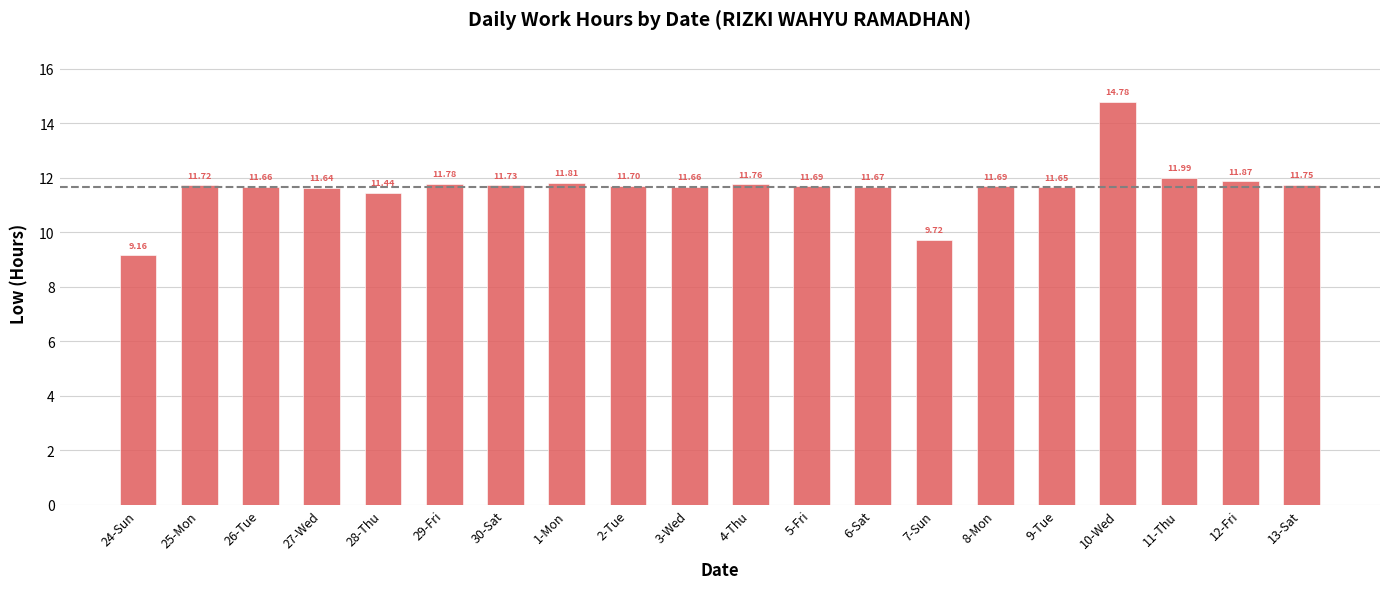

Which has a higher value, 28-Thu or 25-Mon?

25-Mon